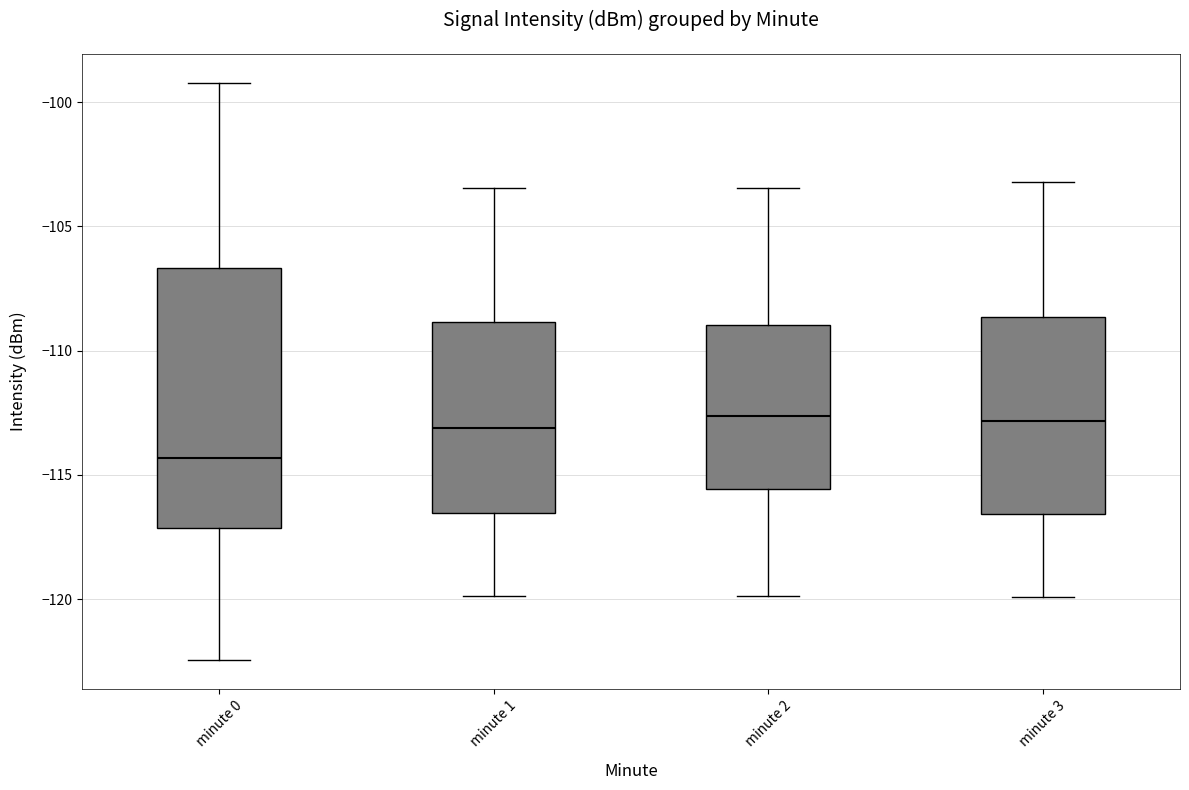

Comparing the boxes themselves (not the whiskers), which one is the tallest?

minute 0